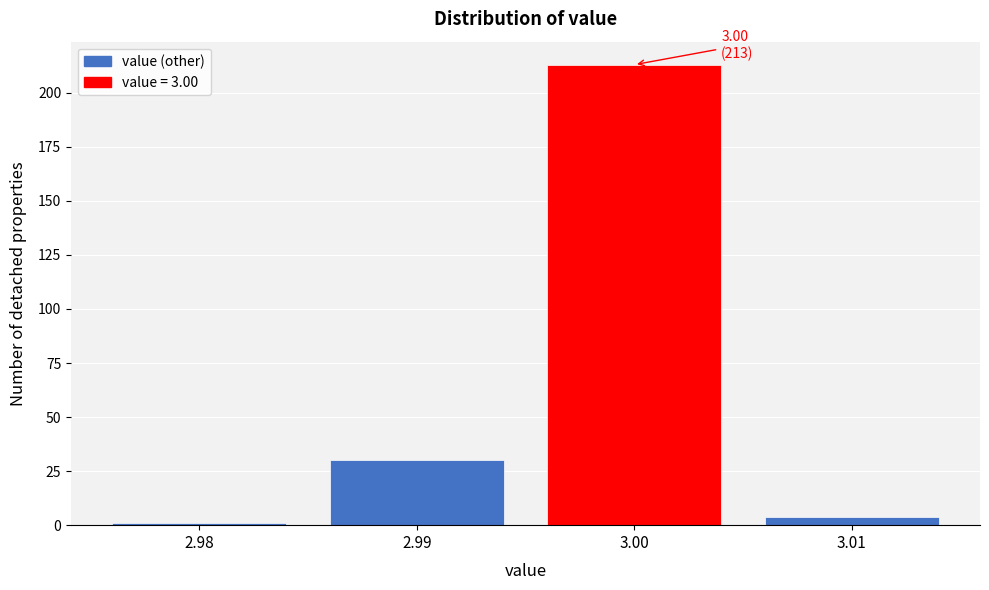

Over which range of the x-axis is the bar tallest?

2.995 to 3.005